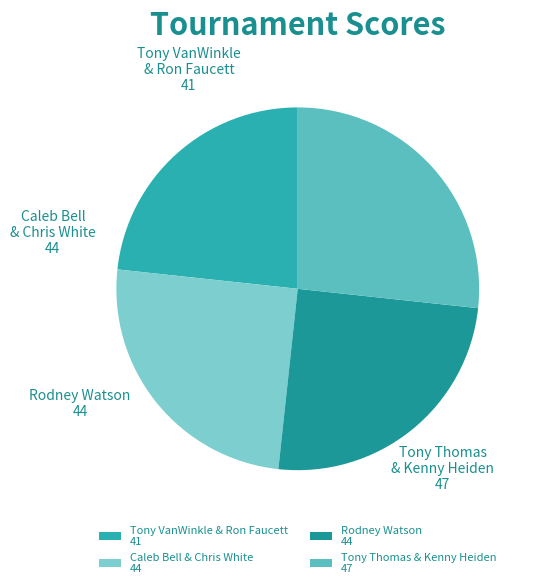

Count the number of slices in the pie.

4